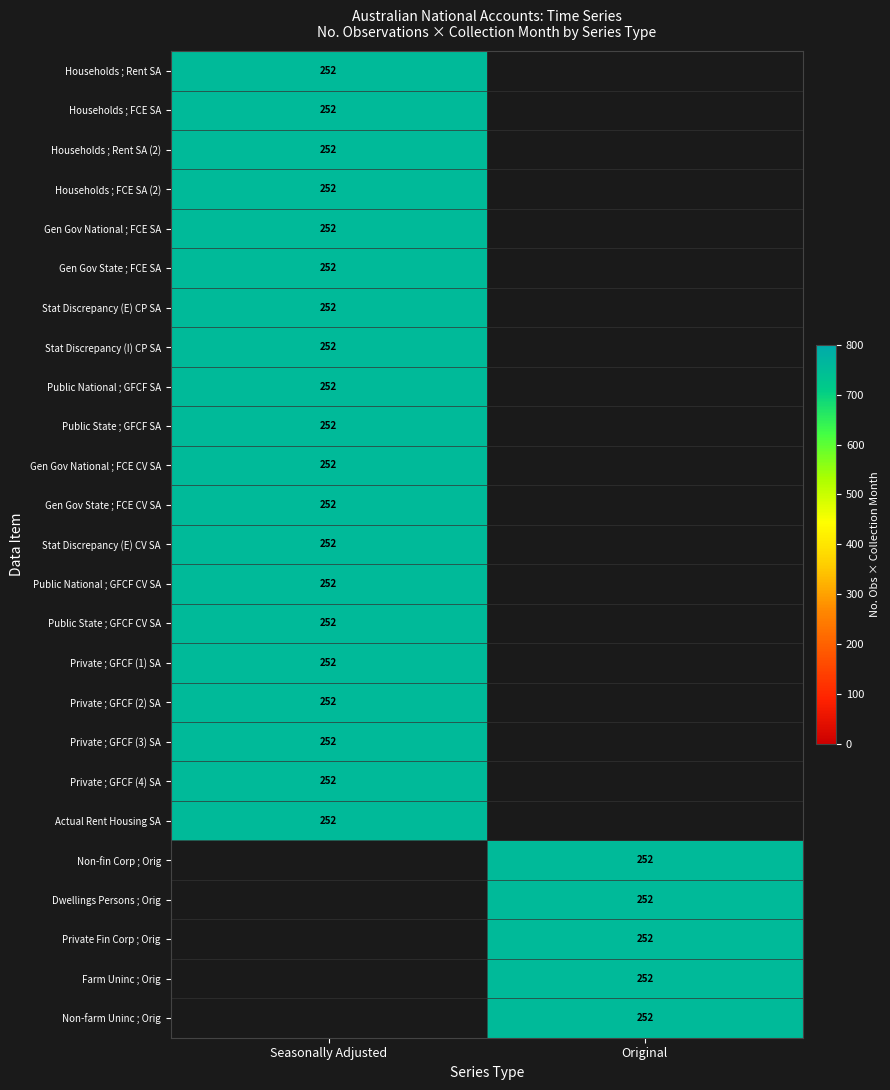

Is it true that Households ; FCE SA equals 252 at Seasonally Adjusted?

True